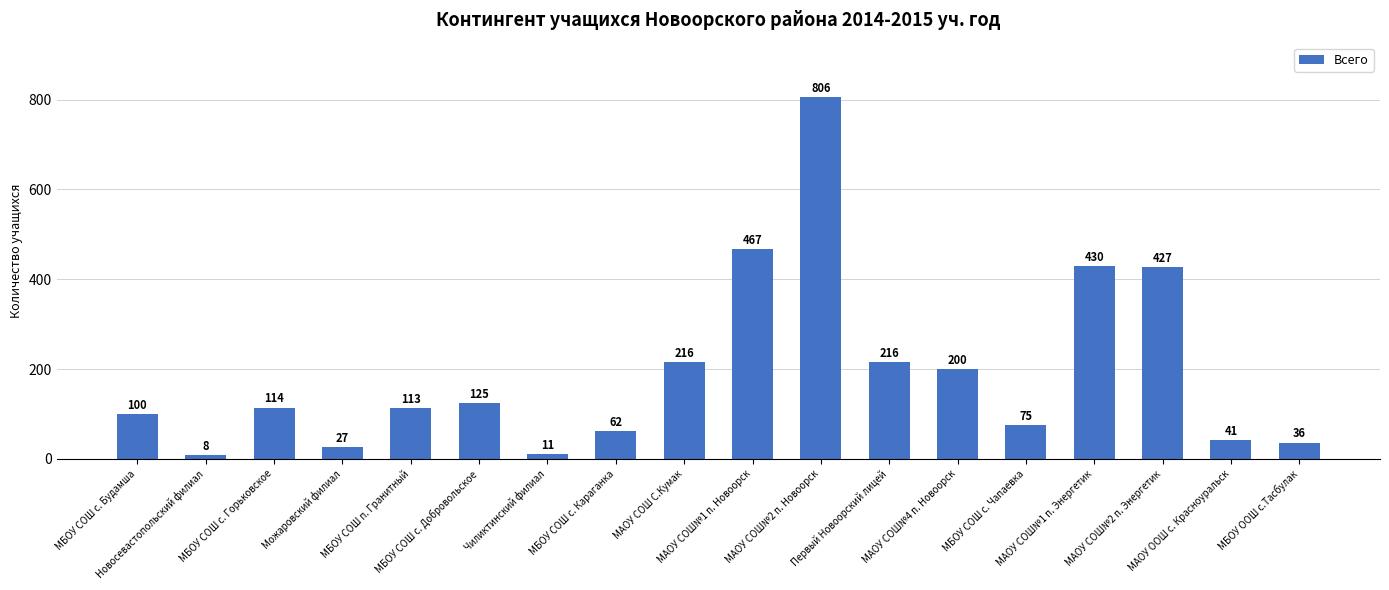

Does the chart contain any negative values?

No